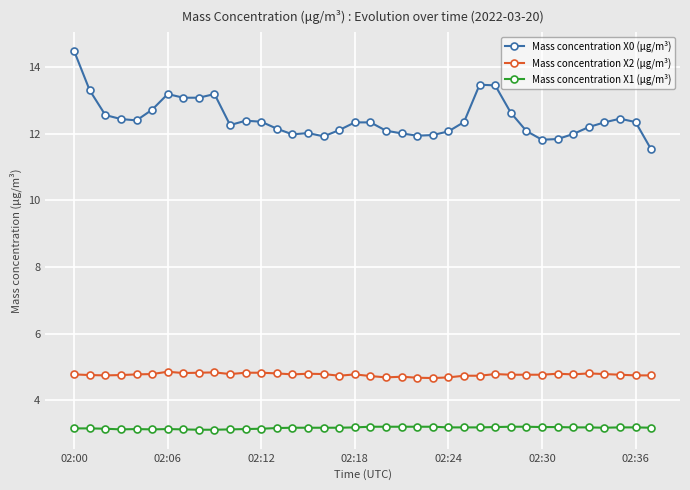

Which series has the widest spread of values?

Mass concentration X0 (μg/m³)